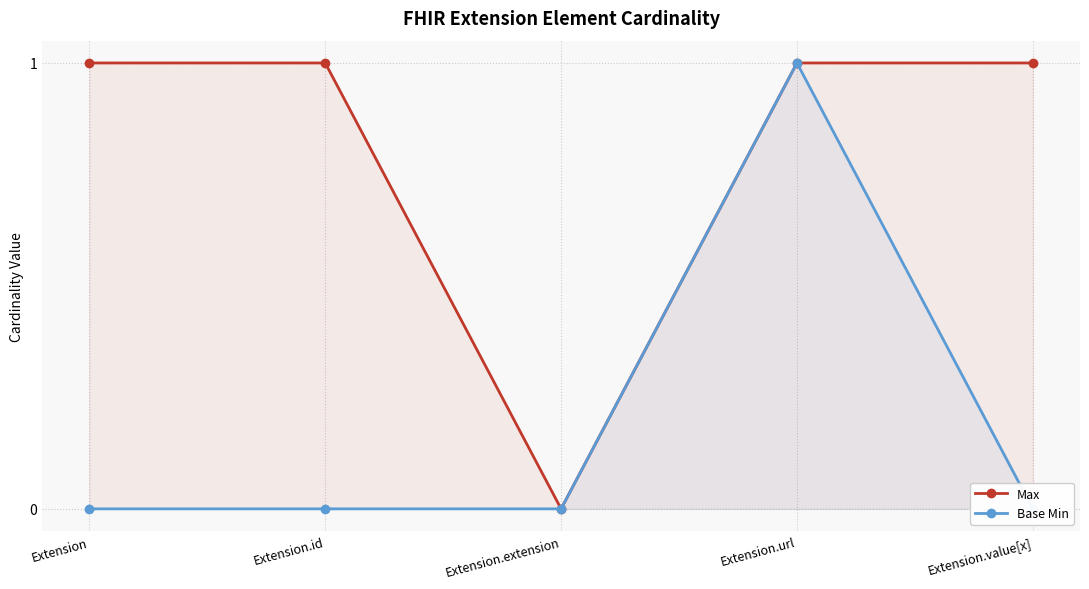

What is the label of the 3rd point from the left?

Extension.extension